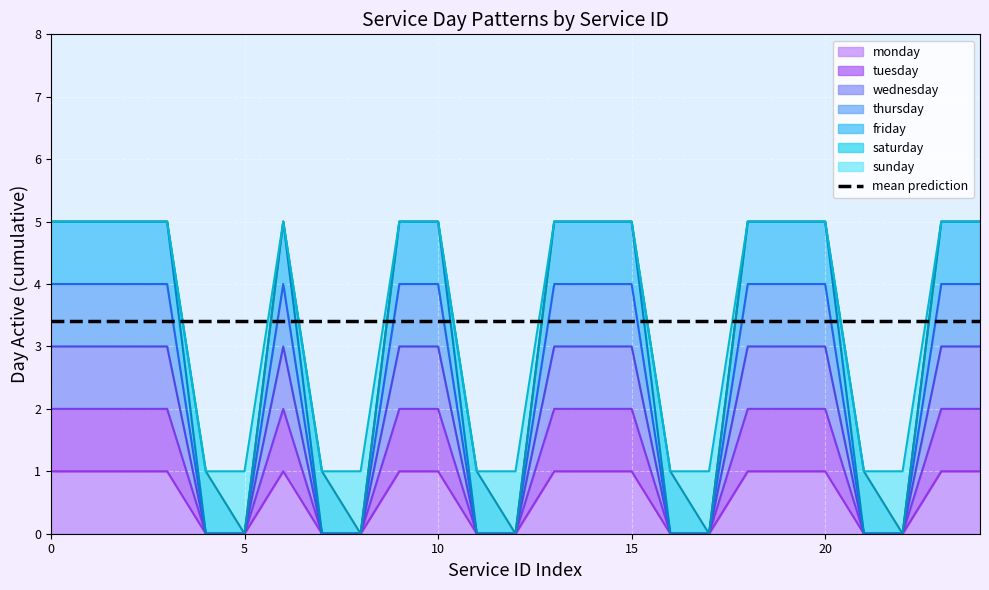

True or false: monday and friday intersect in this chart.

False